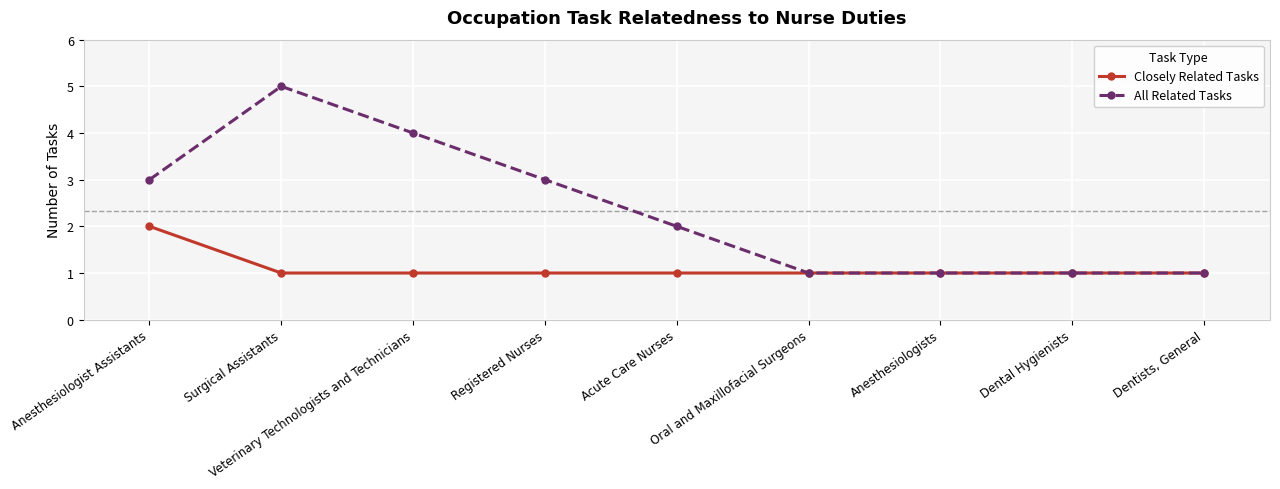

Reading left to right, extract all data points from this chart.

Closely Related Tasks: 2	1	1	1	1	1	1	1	1
All Related Tasks: 3	5	4	3	2	1	1	1	1